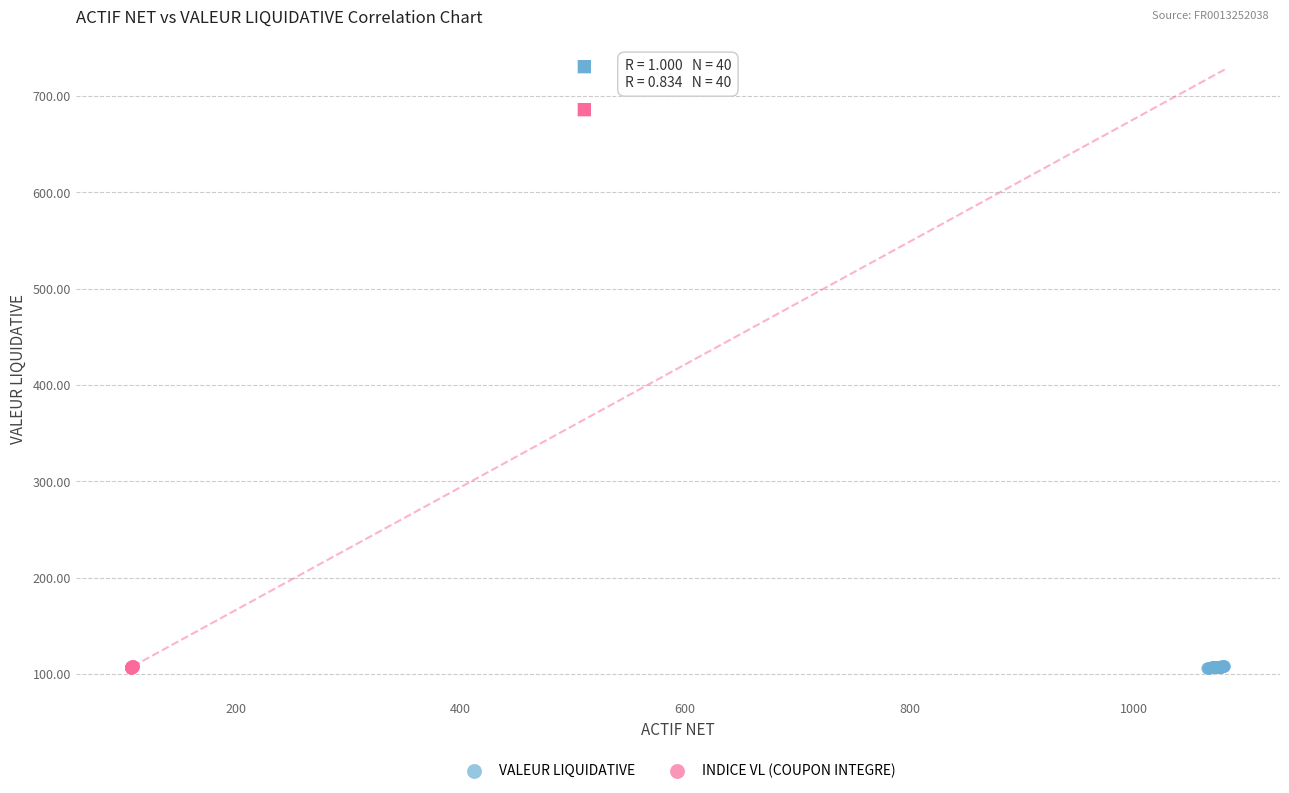

What are all the series names shown in the legend?

VALEUR LIQUIDATIVE, INDICE VL (COUPON INTEGRE)